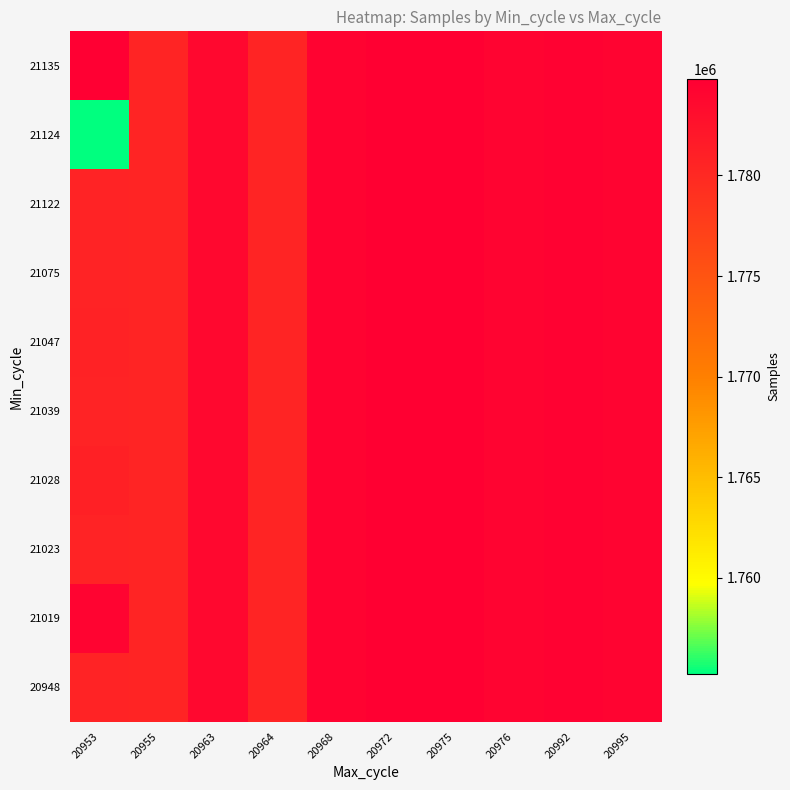

Count the number of data series in this chart.

10